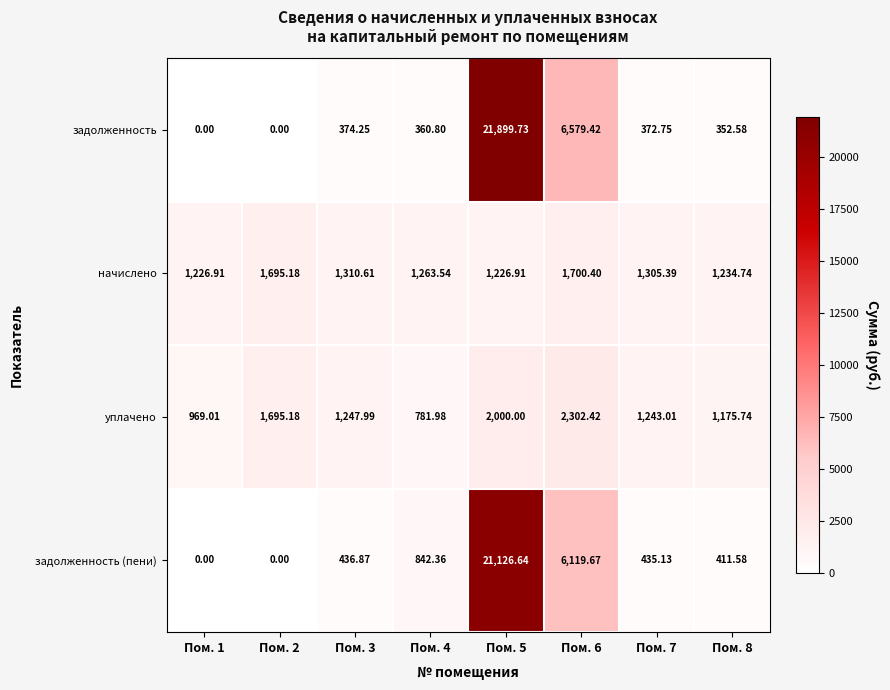

Rank the series at Пом. 5 from highest to lowest value.

задолженность, задолженность (пени), уплачено, начислено